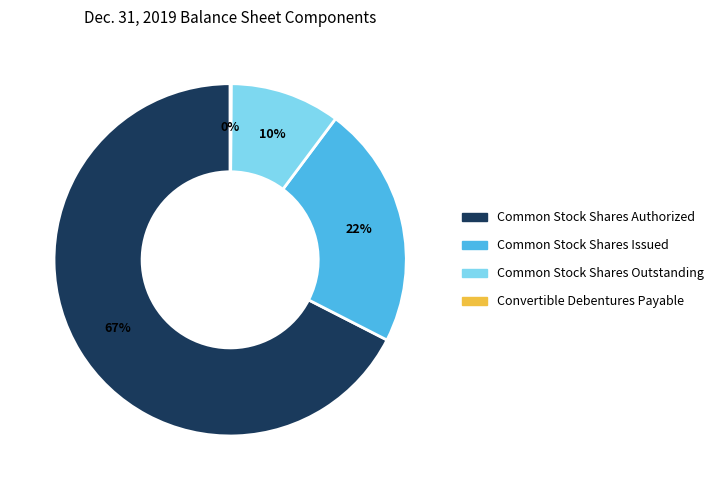

Does Common Stock Shares Outstanding account for over 50% of the chart?

No